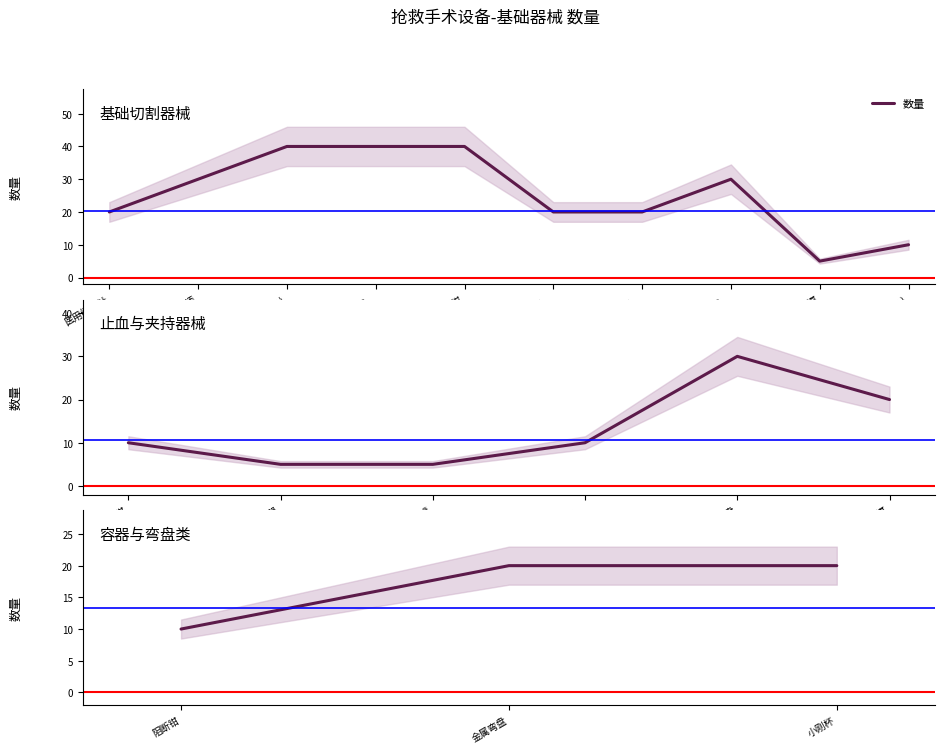

True or false: the data shows 10 at 阻断钳.

True